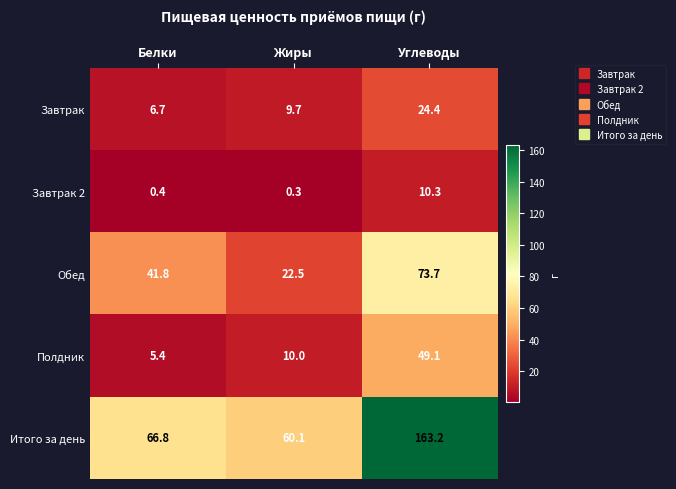

Which category has the highest value across all series?

Углеводы